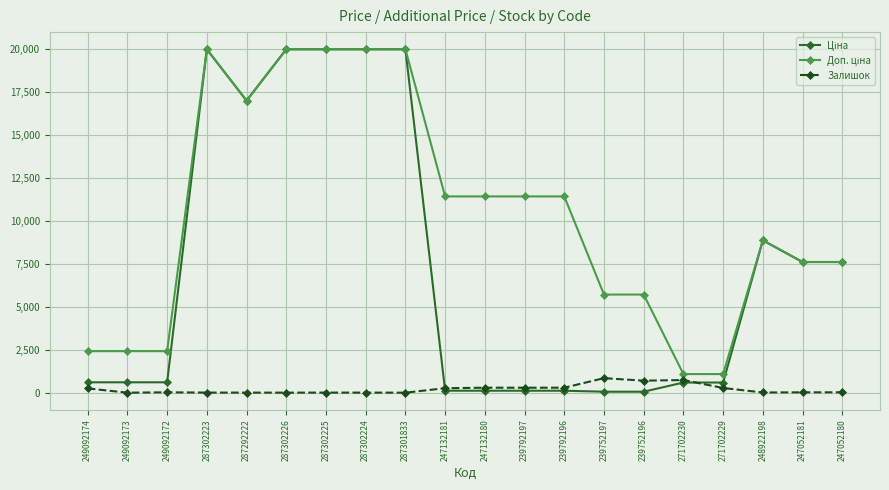

Rank the series by their maximum value, from lowest to highest.

Залишок, Ціна, Доп. ціна